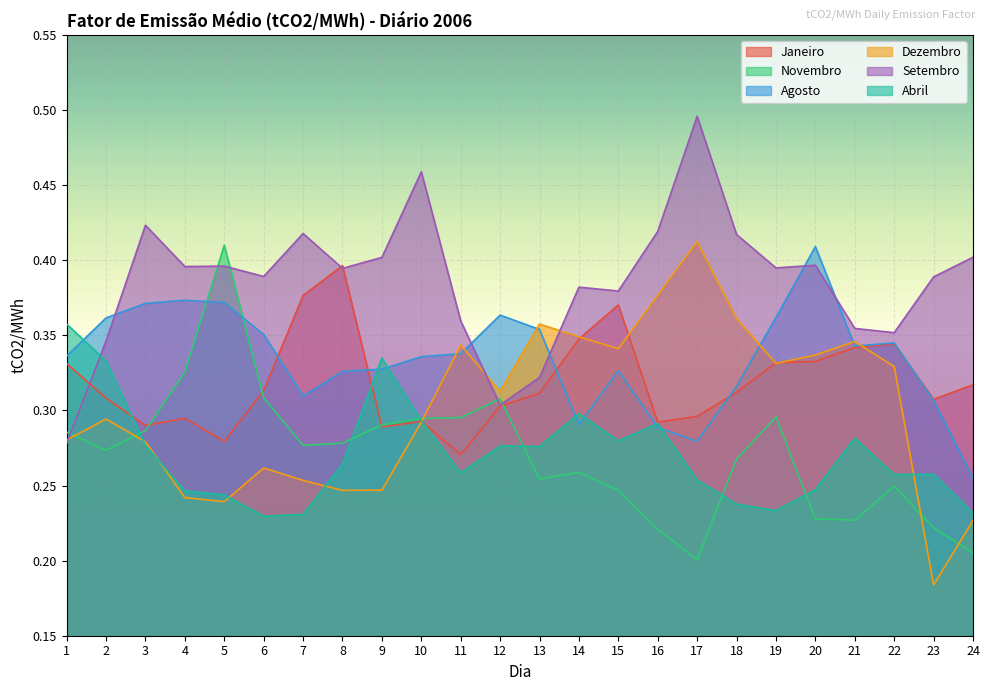

How many interior local peaks does the Dezembro series have?

6